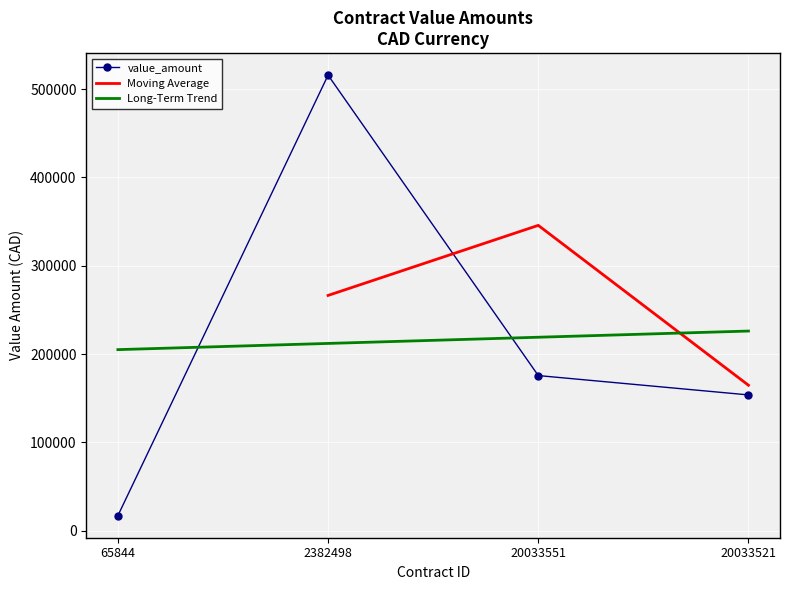

What is the minimum value for Long-Term Trend?

204985.6